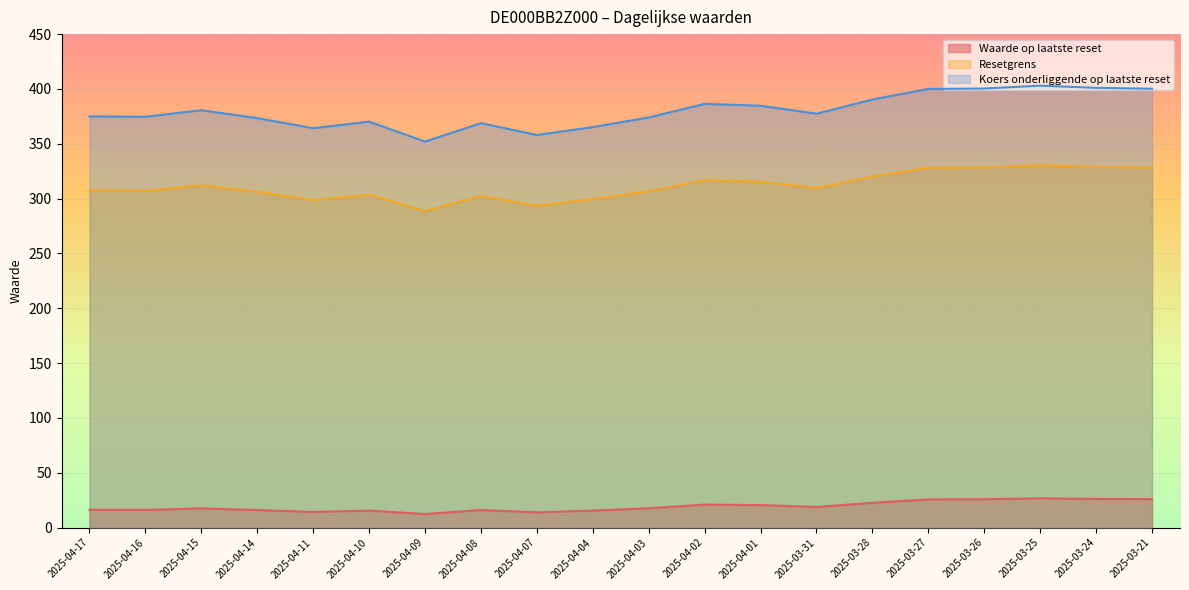

True or false: Waarde op laatste reset and Resetgrens cross at least once.

False